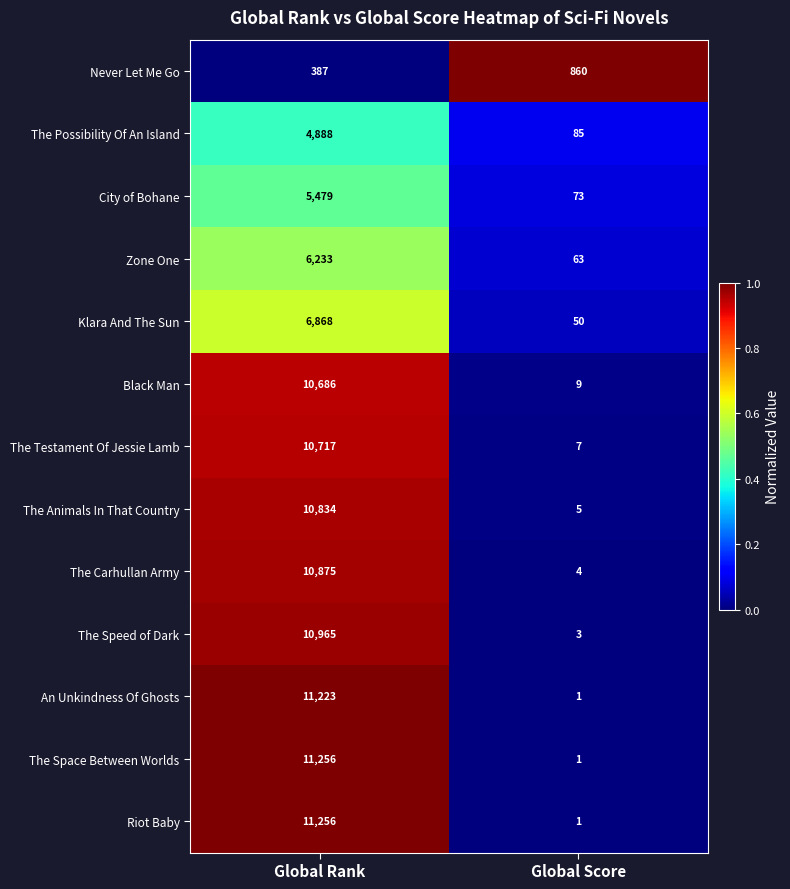

What is the total value across all series at Global Score?

1162